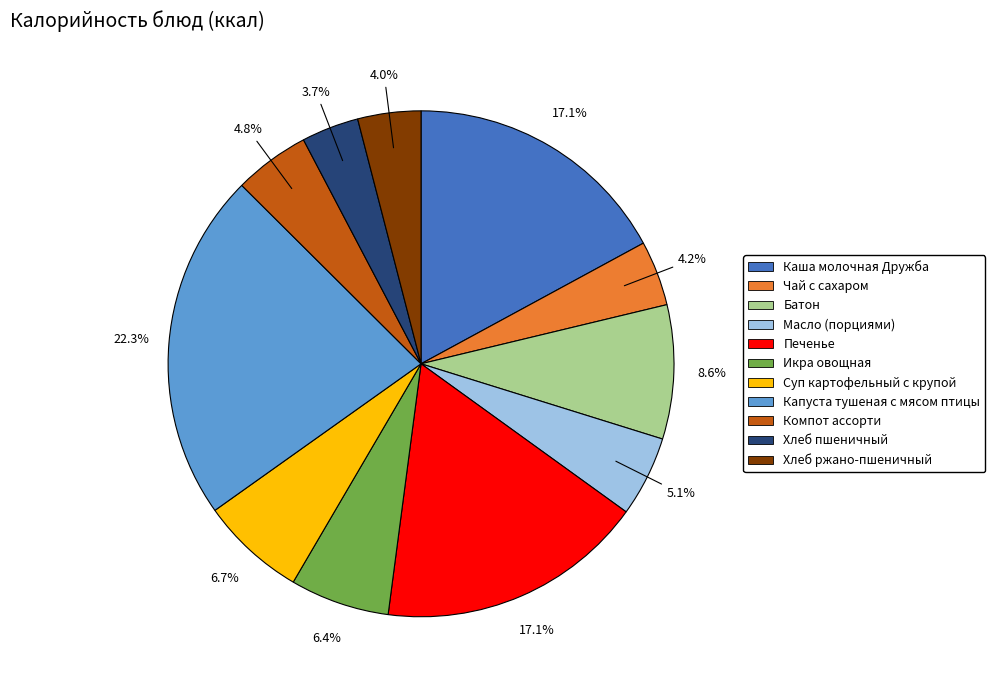

Which slice is the largest?

Капуста тушеная с мясом птицы